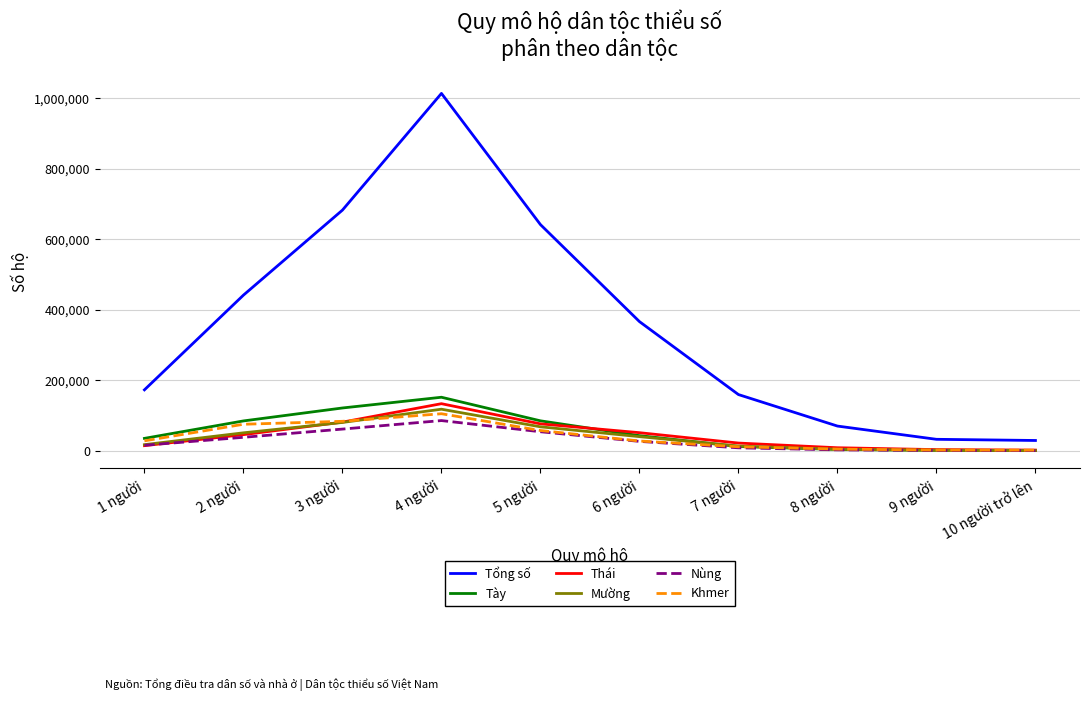

Between 3 người and 8 người, which series saw the biggest shift?

Tổng số